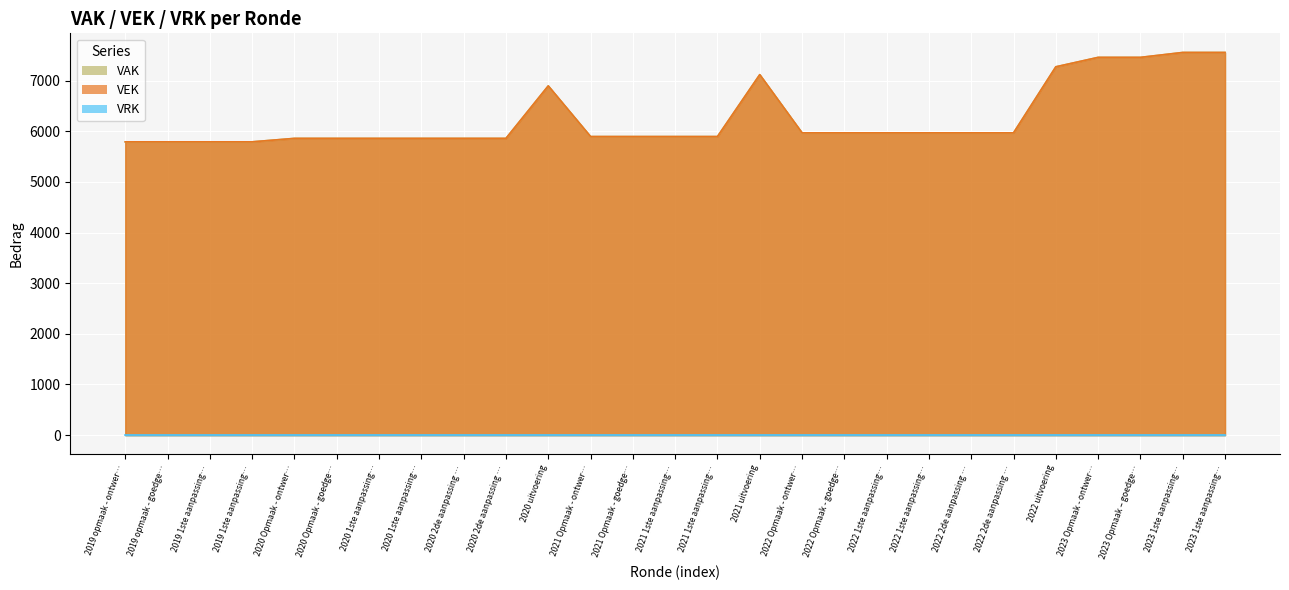

True or false: the data shows 8813 at 2021 1ste aanpassing….

False